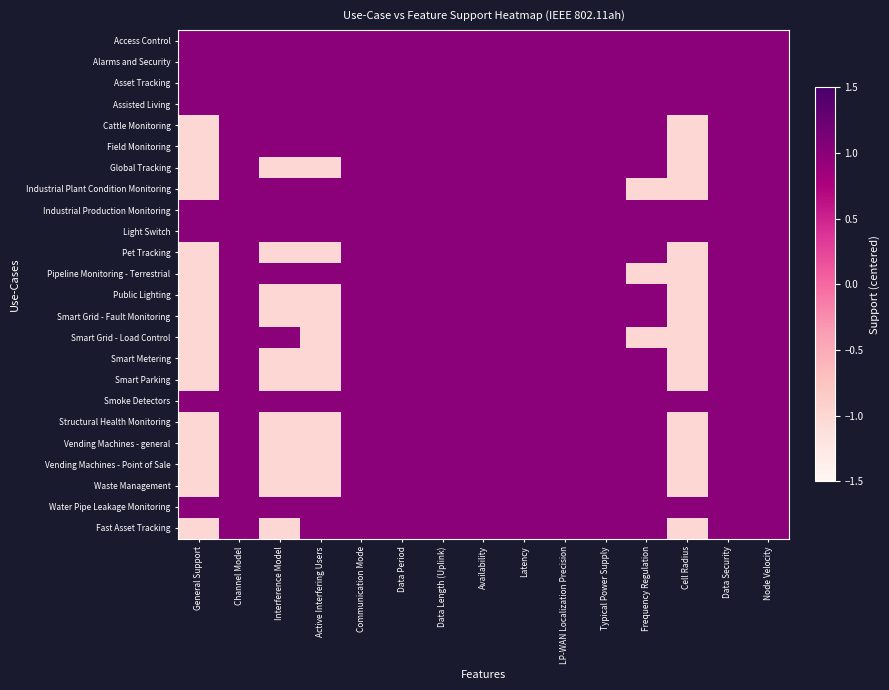

List the series in order of their peak value, highest first.

Access Control, Alarms and Security, Asset Tracking, Assisted Living, Cattle Monitoring, Field Monitoring, Global Tracking, Industrial Plant Condition Monitoring, Industrial Production Monitoring, Light Switch, Pet Tracking, Pipeline Monitoring - Terrestrial, Public Lighting, Smart Grid - Fault Monitoring, Smart Grid - Load Control, Smart Metering, Smart Parking, Smoke Detectors, Structural Health Monitoring, Vending Machines - general, Vending Machines - Point of Sale, Waste Management, Water Pipe Leakage Monitoring, Fast Asset Tracking